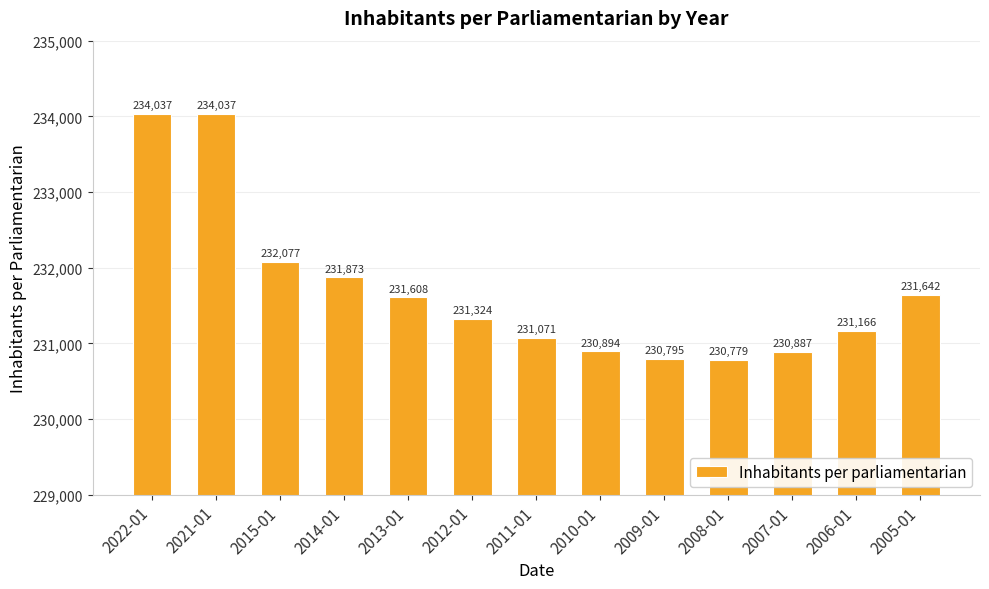

Approximately how many times larger is the value at 2013-01 compared to 2011-01?

1.0